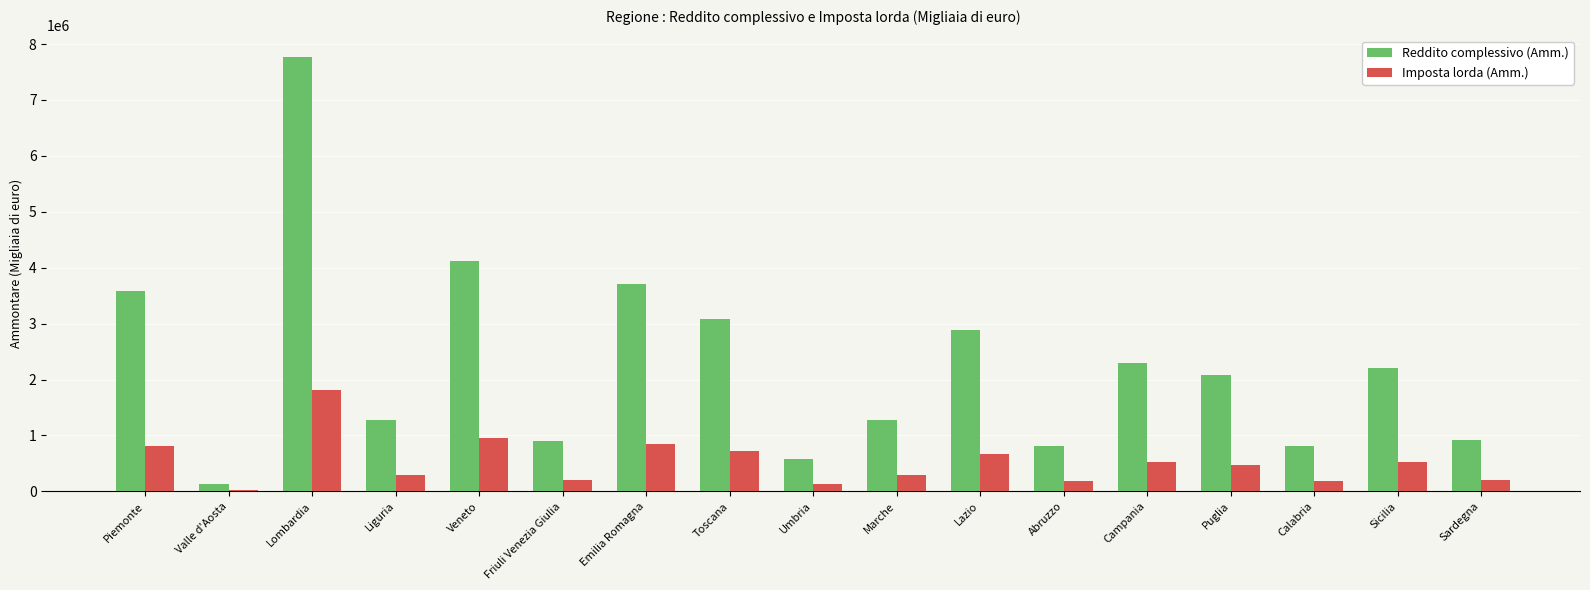

The value of Reddito complessivo (Amm.) at Friuli Venezia Giulia is 908315. True or false?

True